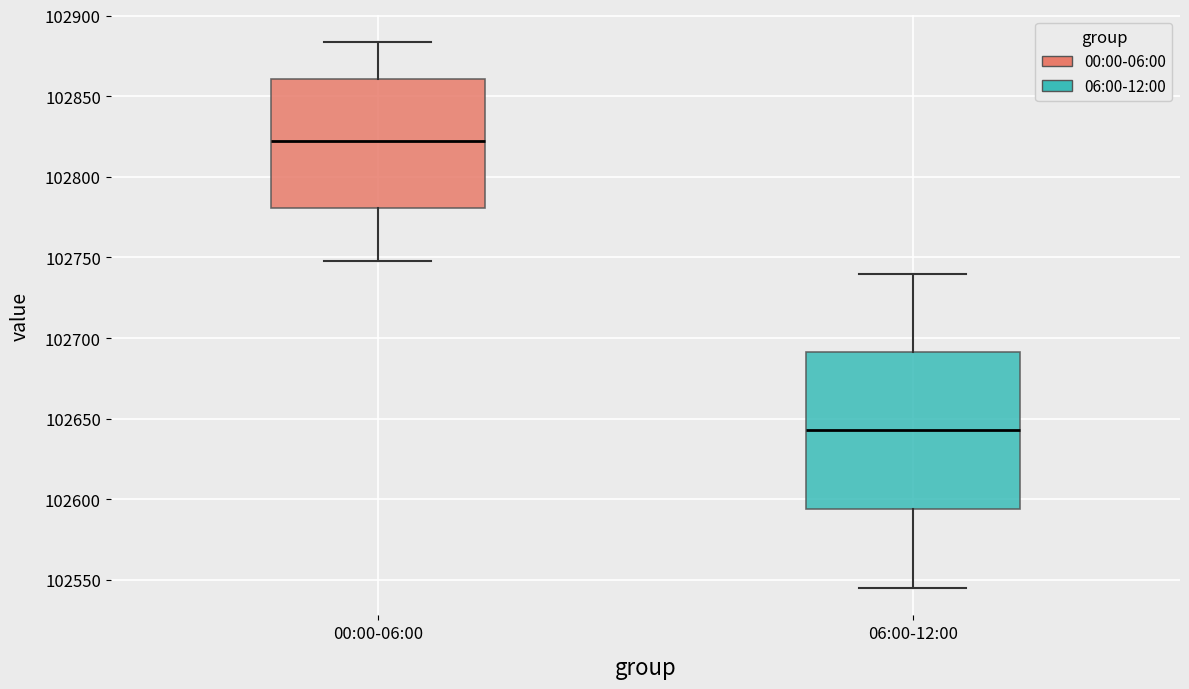

Reading left to right, read every box against the y-axis: the position of its median line, the range the box covers, and the ends of its whiskers. The values are not printed on the chart, so give them approximately, as read against the axis.

00:00-06:00: median 102825, box 102780 to 102860, whiskers 102750 to 102885
06:00-12:00: median 102645, box 102595 to 102690, whiskers 102545 to 102740